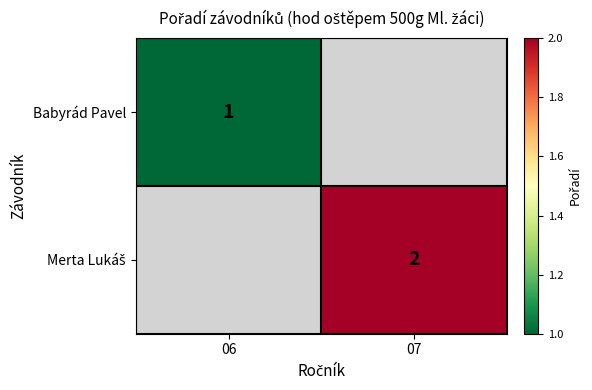

The Babyrád Pavel series shows 2 at 06. True or false?

False